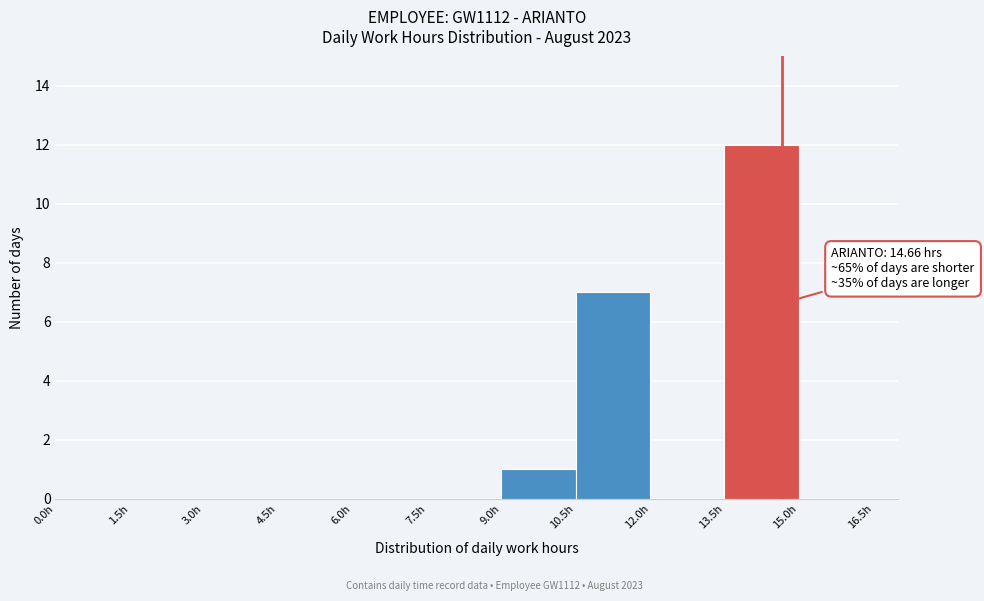

Over which range of the x-axis is the bar tallest?

13.5 to 15.0